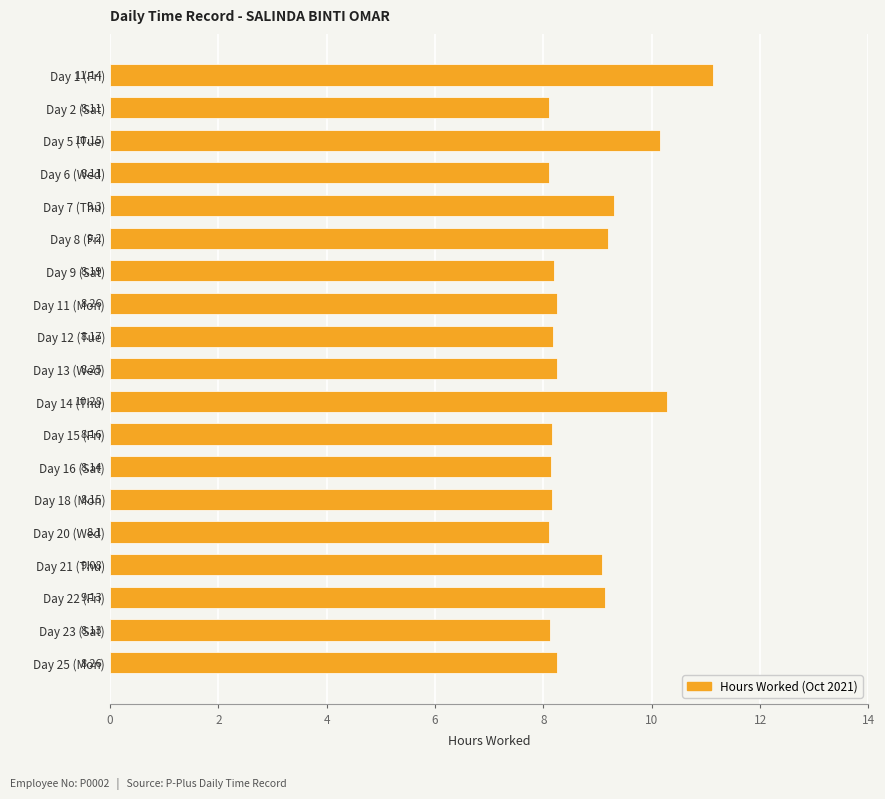

Between Day 12 (Tue) and Day 16 (Sat), which is larger?

Day 12 (Tue)